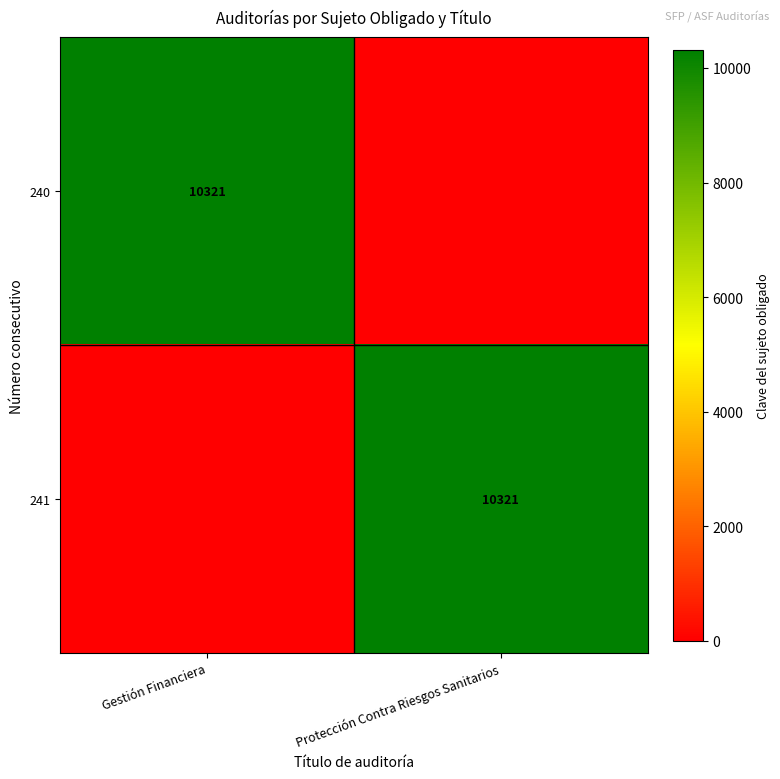

What is the total value across all series at Gestión Financiera?

10321